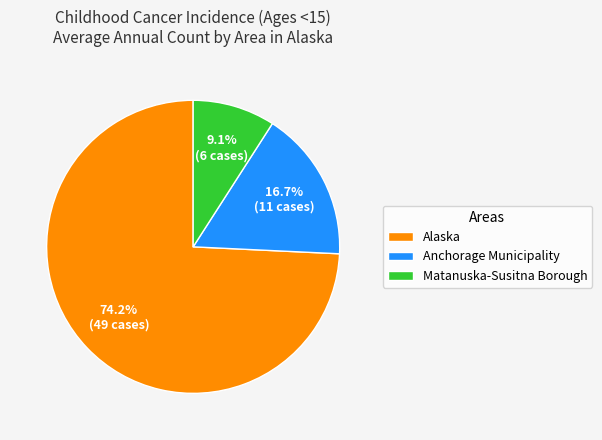

Rank the categories by value from lowest to highest.

Matanuska-Susitna Borough, Anchorage Municipality, Alaska